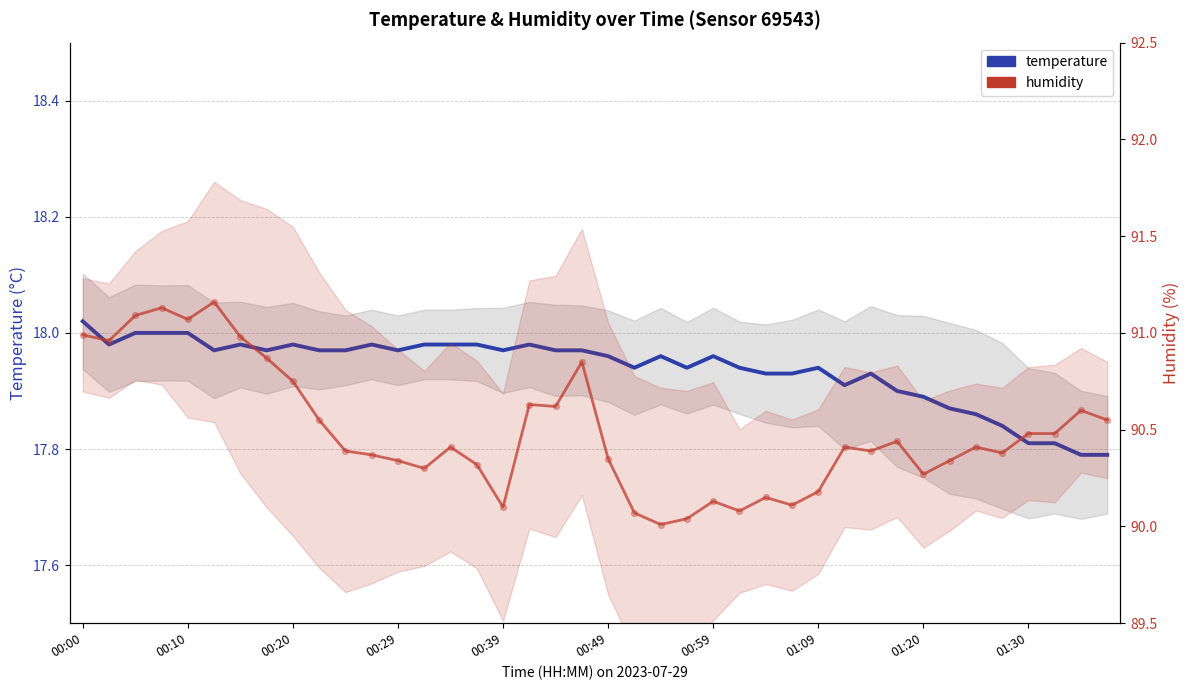

Which series has the widest spread of Y values?

humidity